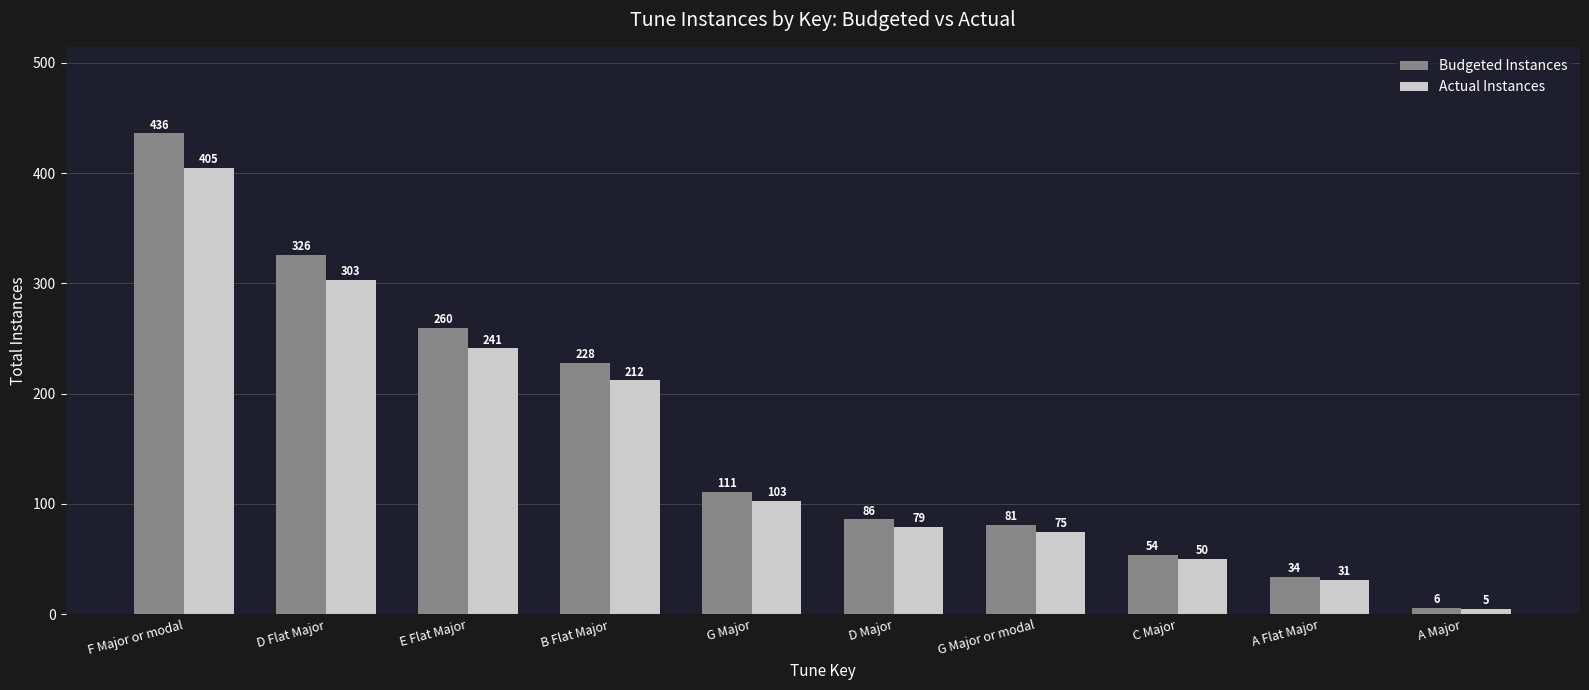

Which label corresponds to the largest value in the chart?

F Major or modal